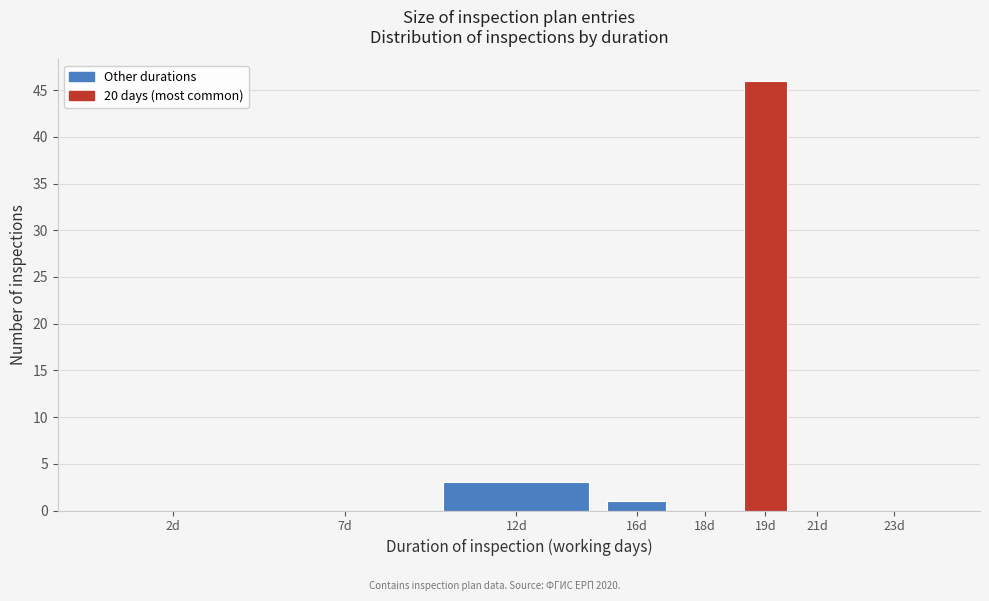

Reading left to right, extract all data points from this chart.

2d=0	7d=0	12d=3	16d=1	18d=0	19d=46	21d=0	23d=0